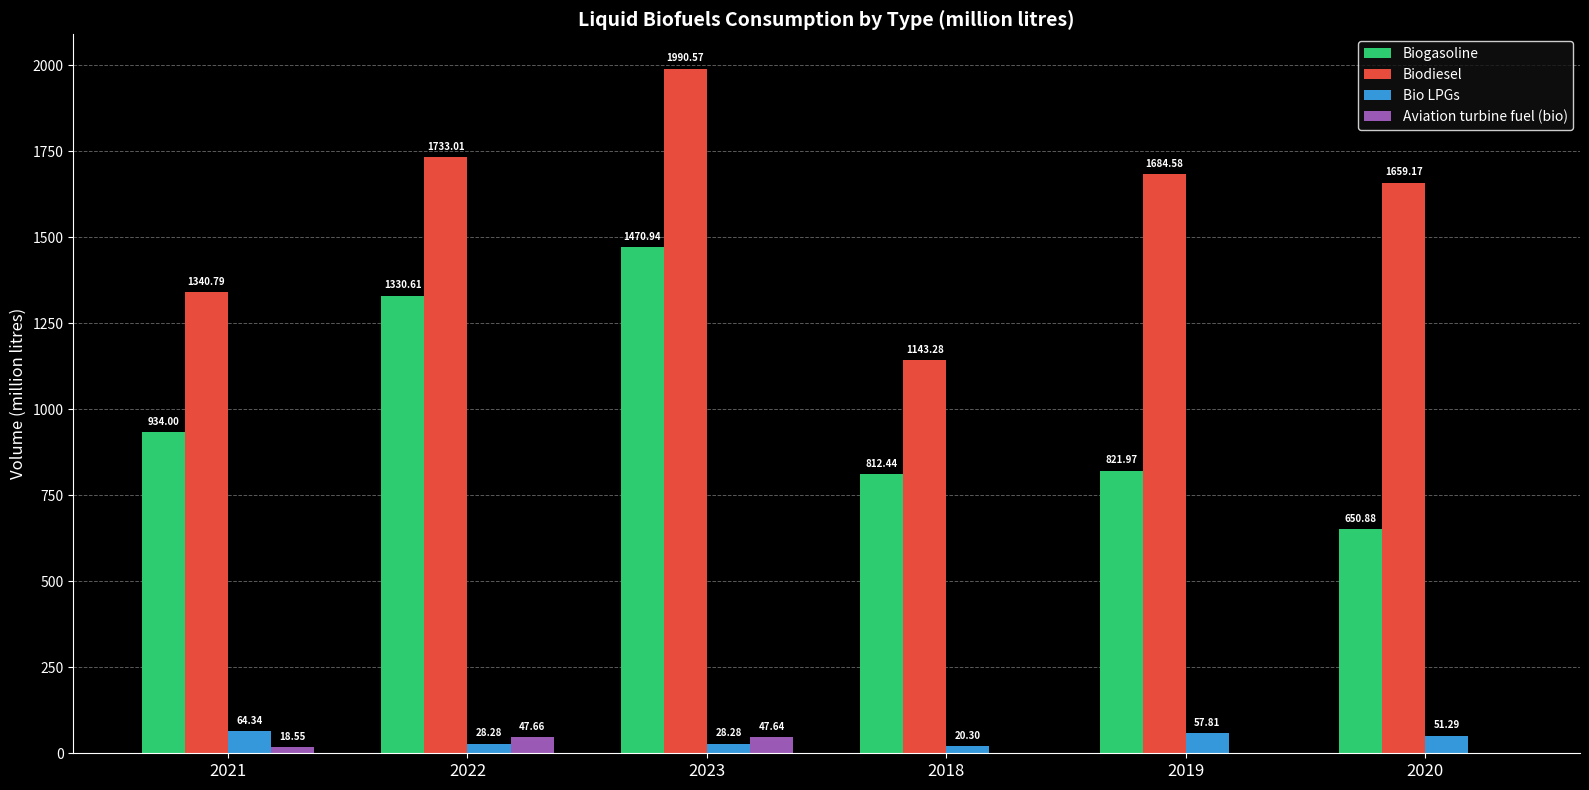

Between 2021 and 2019, which series saw the biggest shift?

Biodiesel